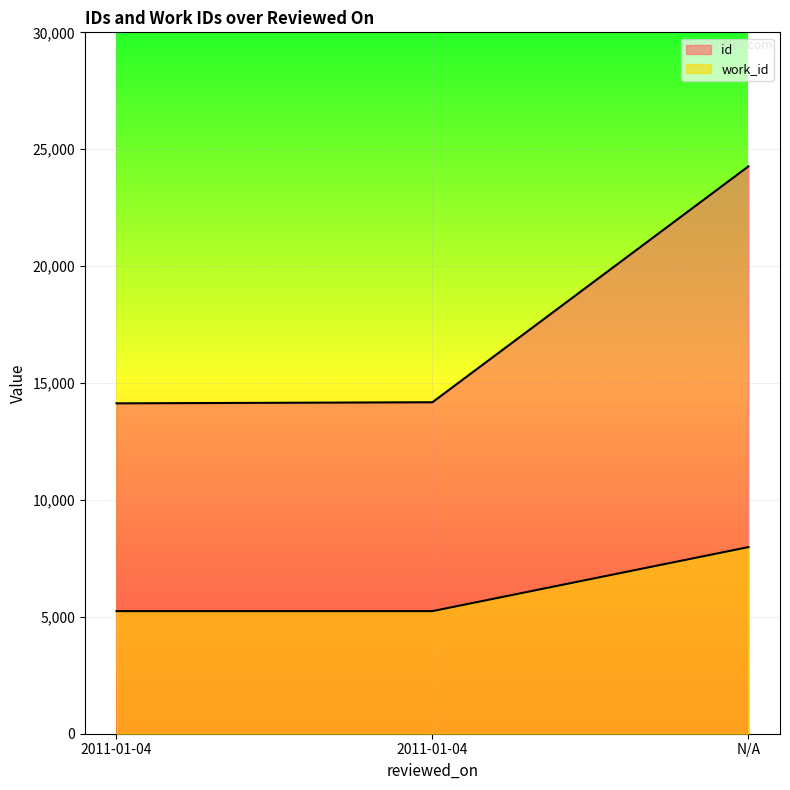

What is the spread (max minus min) of values at N/A?

16285